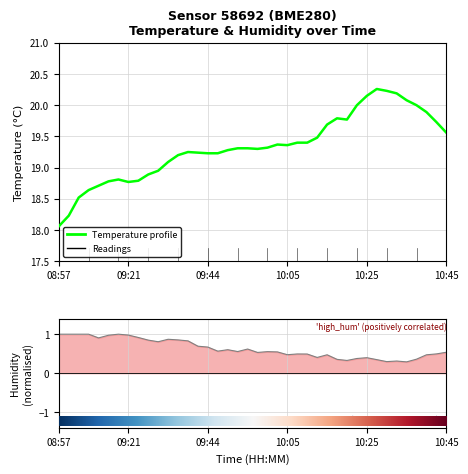

At which category is the sum across all series the highest?

10:28